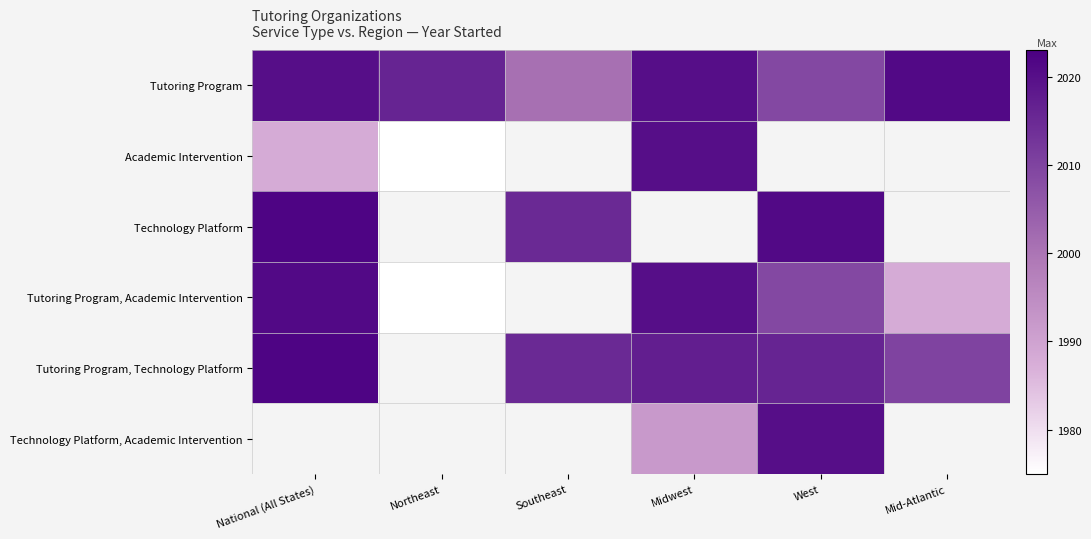

The Academic Intervention series shows 1988.0 at National (All States). True or false?

True